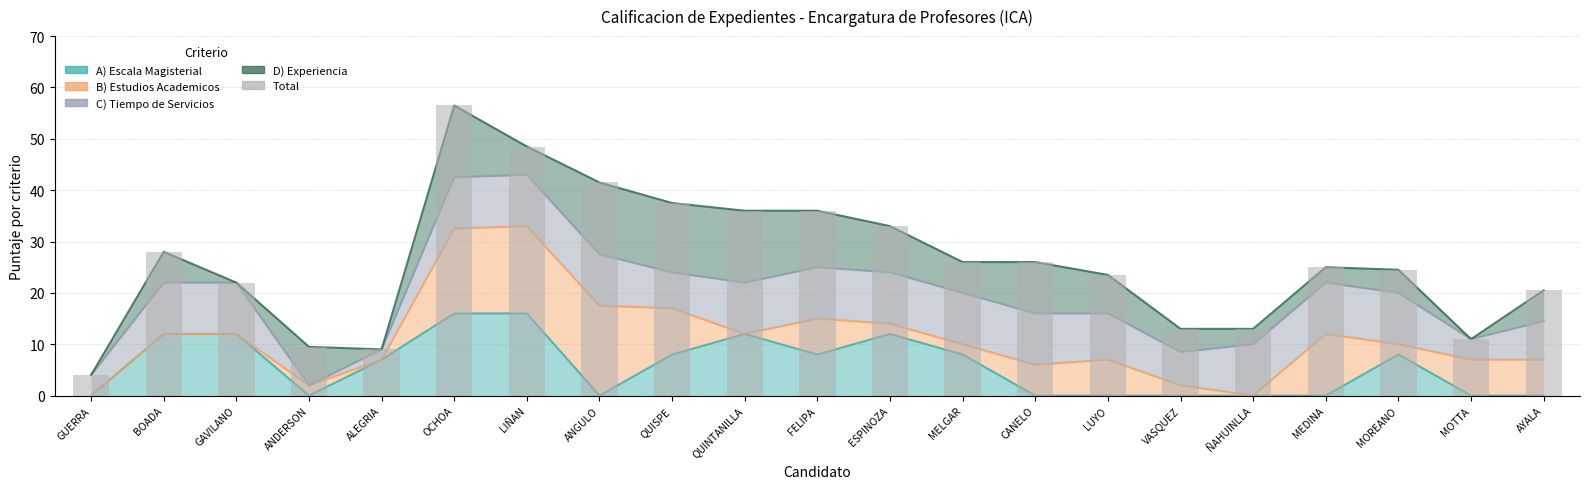

How many bars are there in total?

21